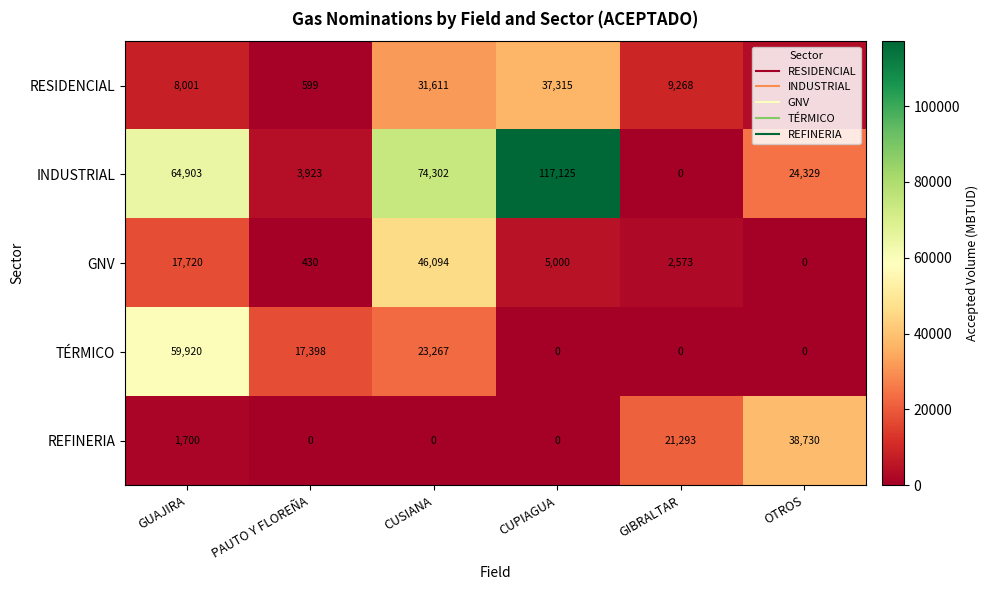

At how many categories does at least one series exceed 46405?

3